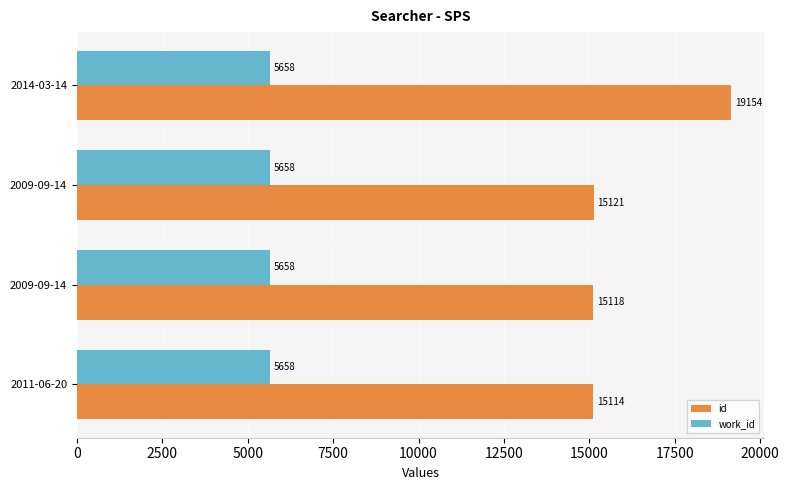

How many series are shown in this chart?

2